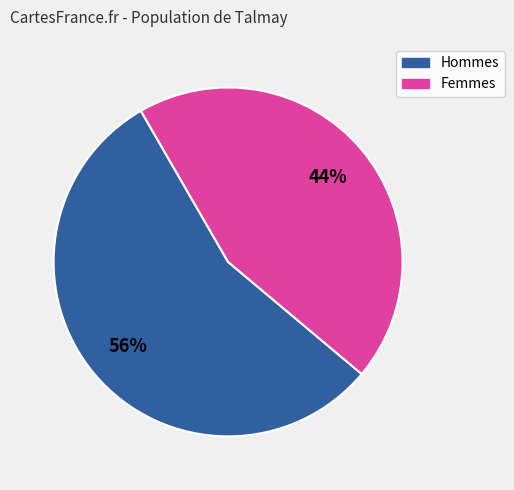

Is the sum of Hommes and Femmes greater than half?

Yes